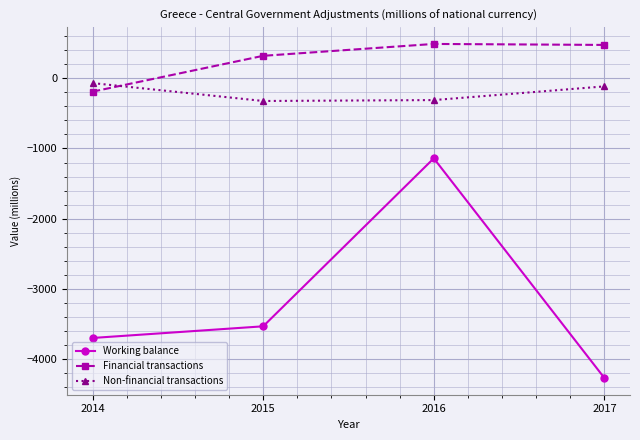

Is the value of Financial transactions at 2017 greater than the value of Working balance at 2017?

Yes